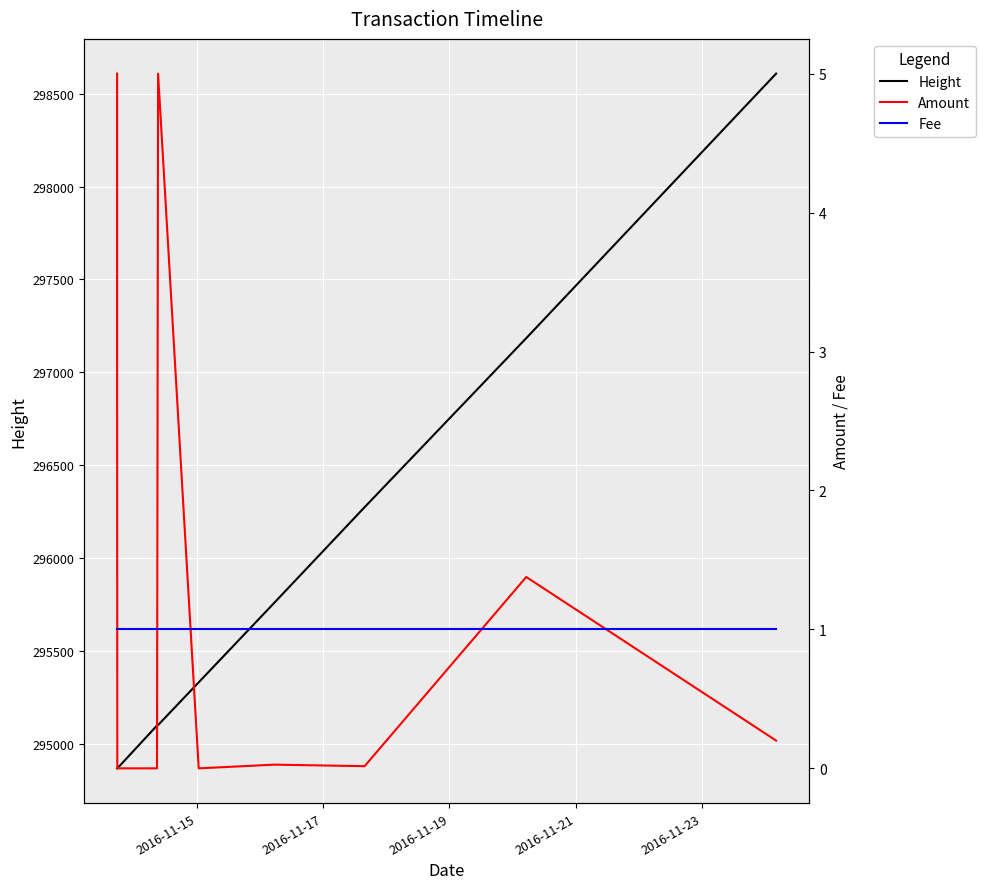

Which series has the largest range (max minus min)?

Height